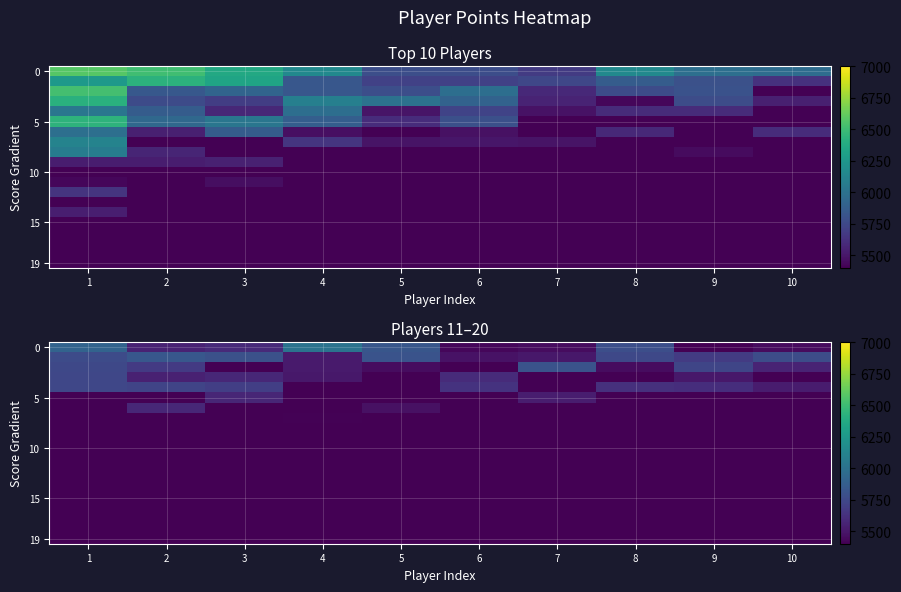

Rank the categories by 10 value from lowest to highest.

1, 2, 3, 4, 5, 6, 7, 8, 9, 10